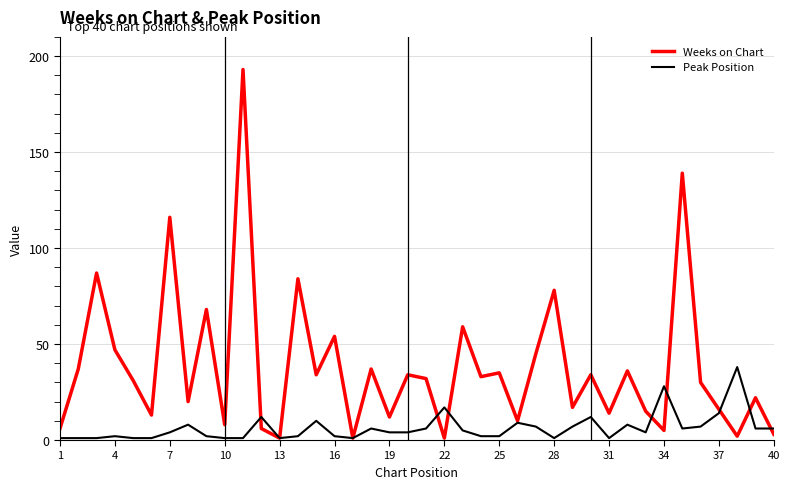

Which series has the largest range (max minus min)?

Weeks on Chart